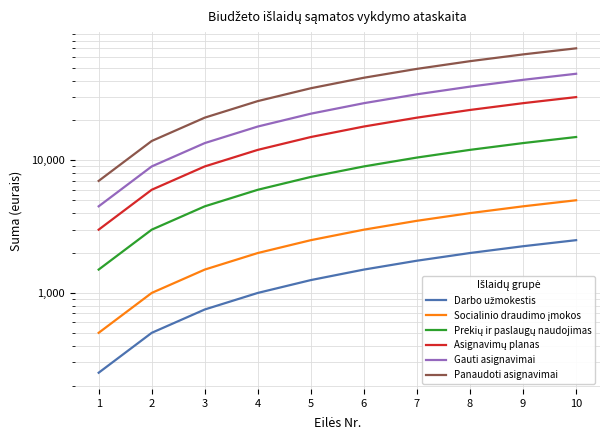

Between 3 and 9, which is larger?

9